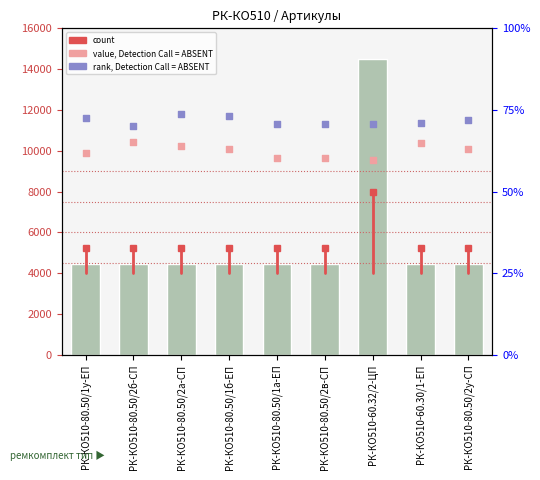

At how many categories does at least one series exceed 12008?

1